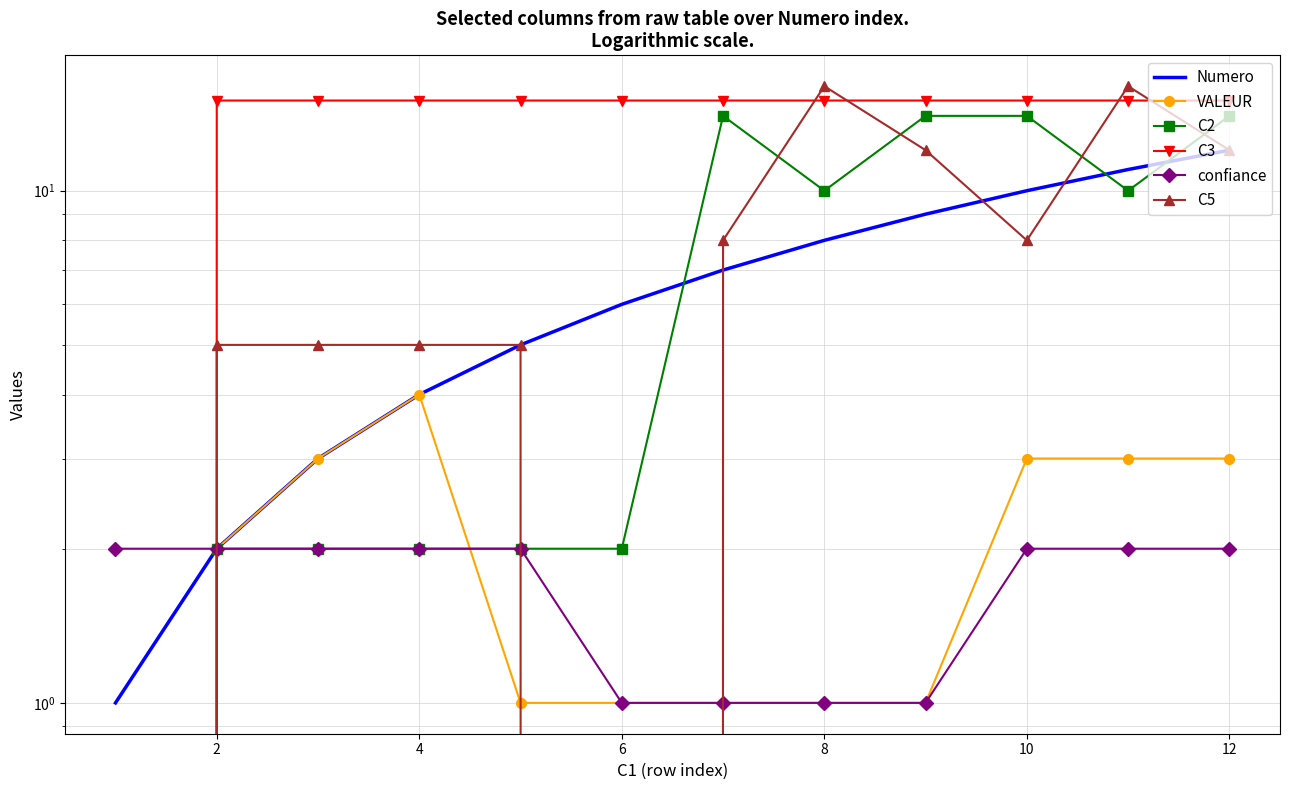

After their last crossing, which series has the higher values: C5 or VALEUR?

C5